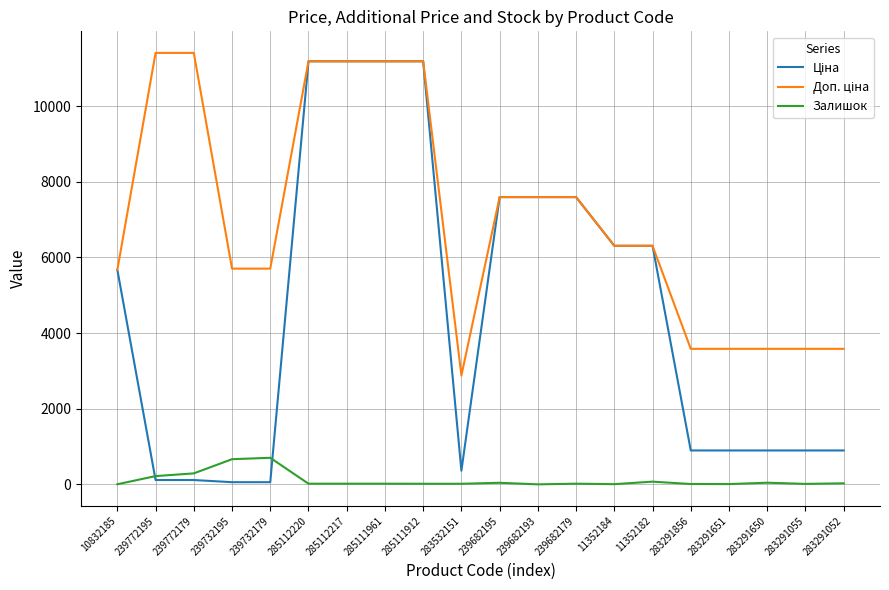

What is the difference between the highest and lowest values at 283532151?

2863.8